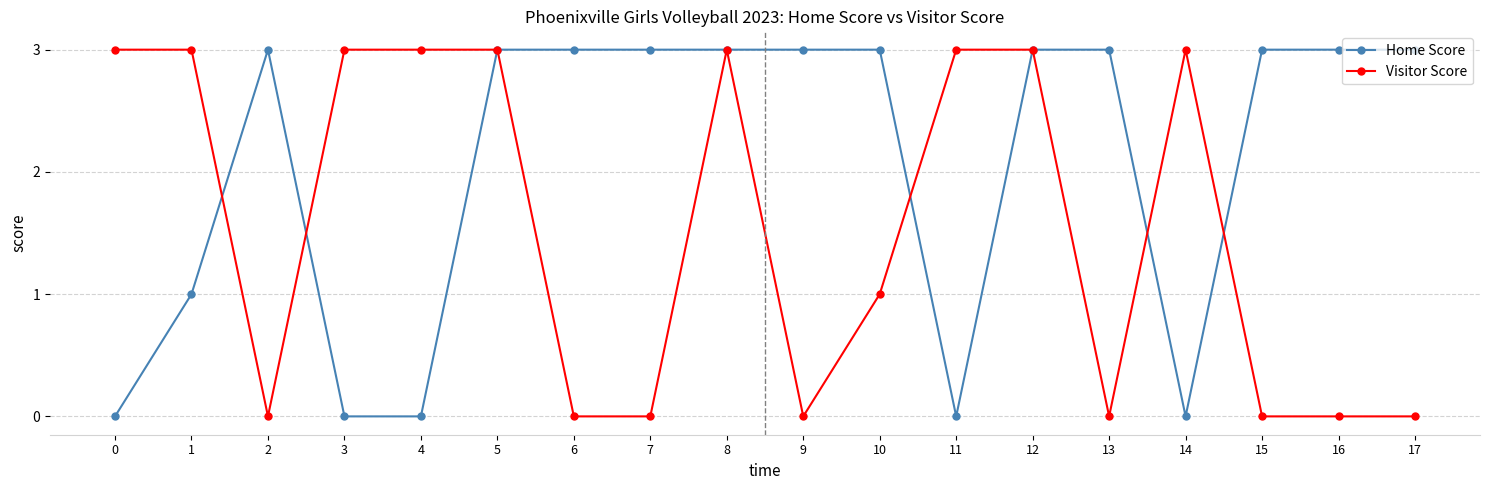

Rank the series by their average value, from highest to lowest.

Home Score, Visitor Score